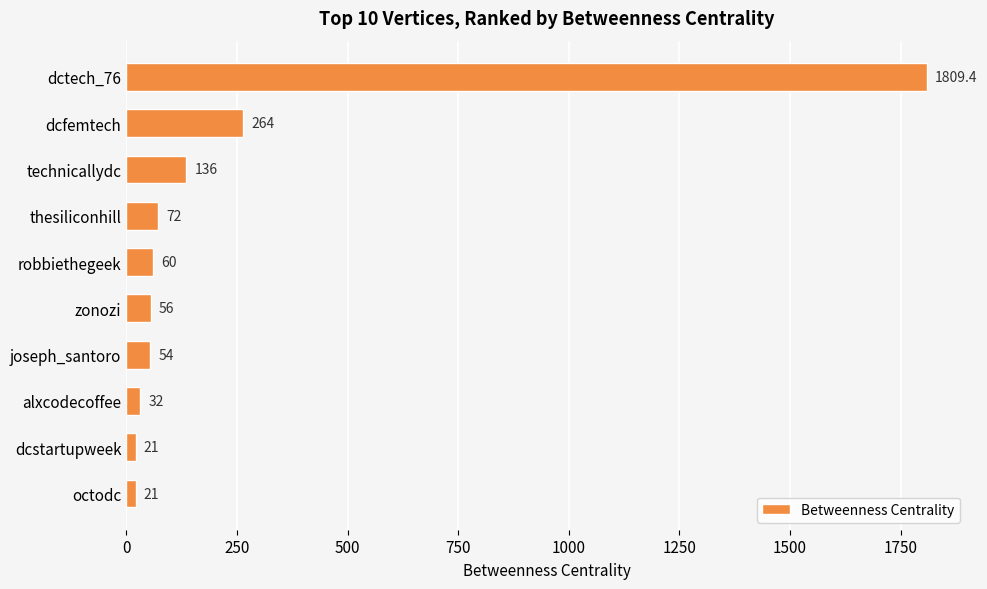

What is the change in value from joseph_santoro to alxcodecoffee?

-22.0